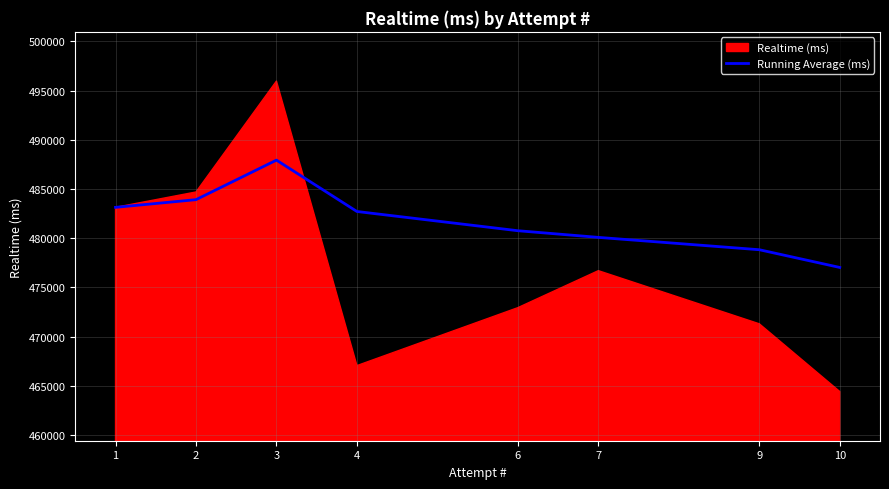

What is the highest value of the Running Average (ms) series?

487938.0